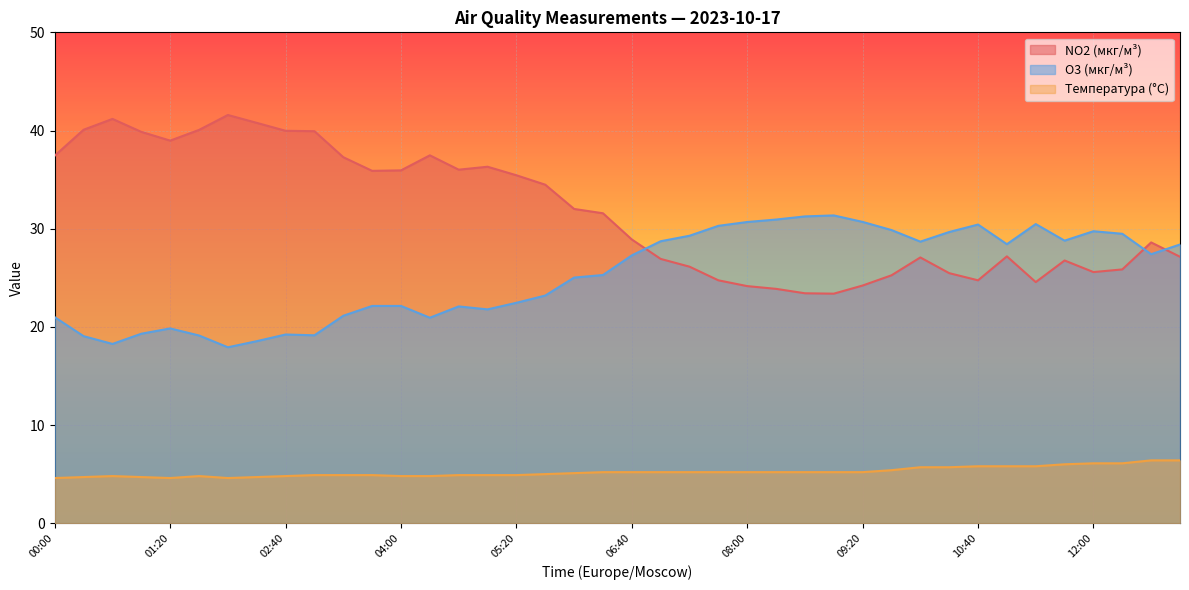

What is the difference between the highest and lowest values at 09:20?

25.5